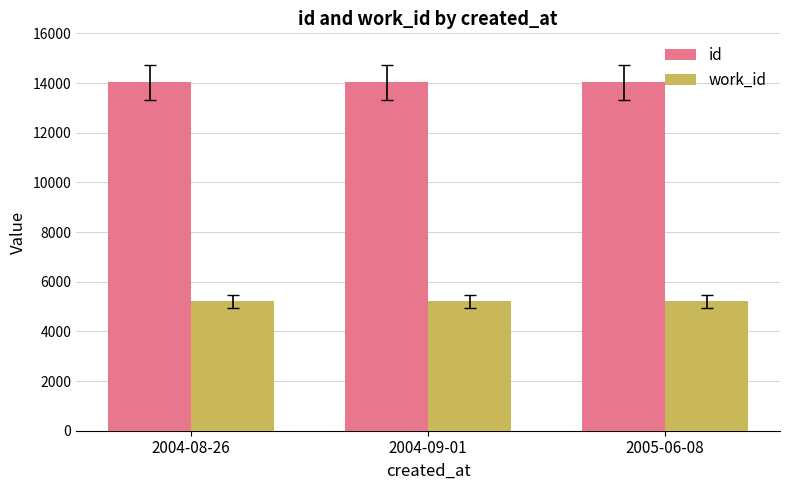

How many values in the id series are below 14025?

1